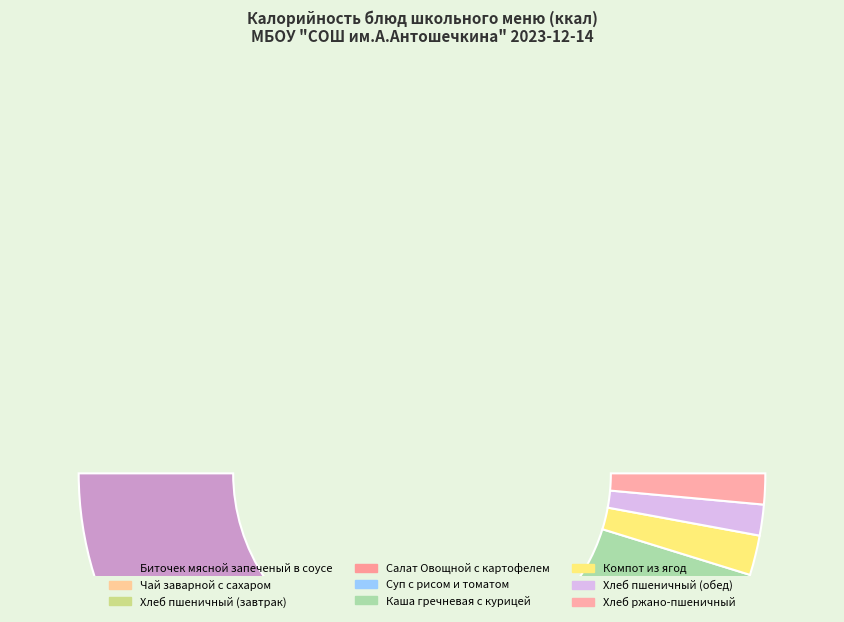

What is the smallest slice in the pie chart?

Хлеб пшеничный (обед)